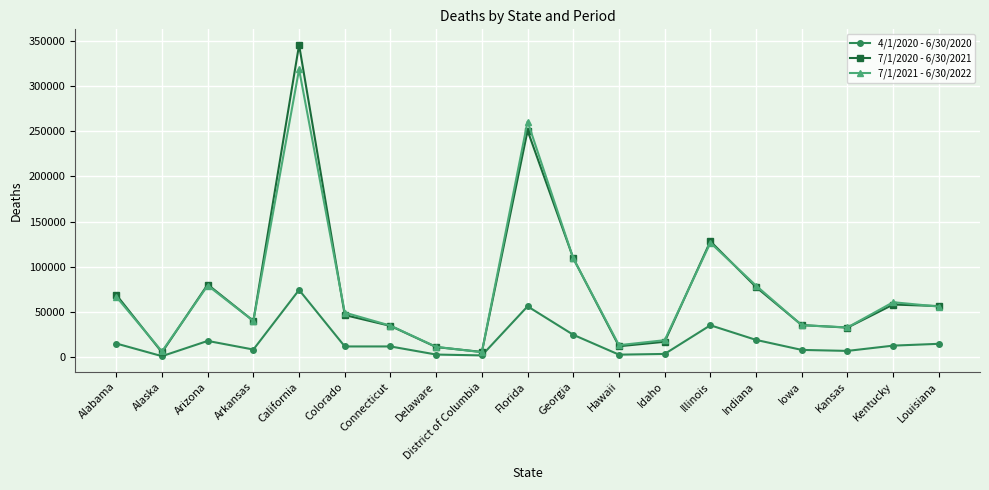

What is the total value across all series at Kentucky?

131955